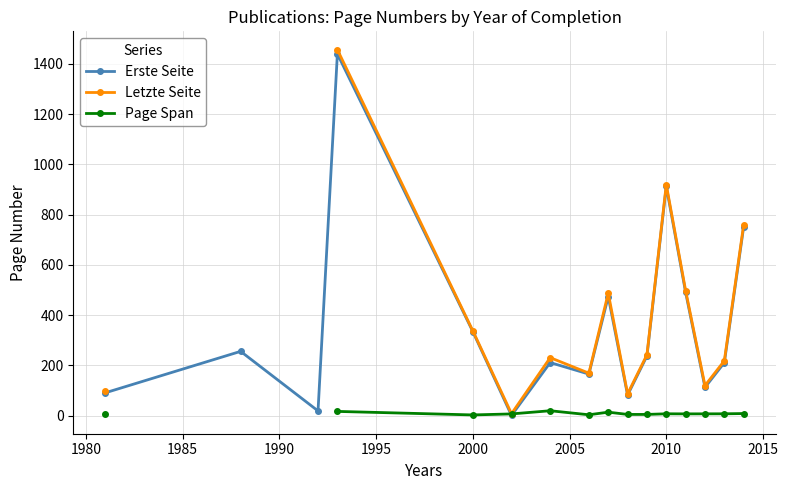

At how many categories does at least one series exceed 77?

14